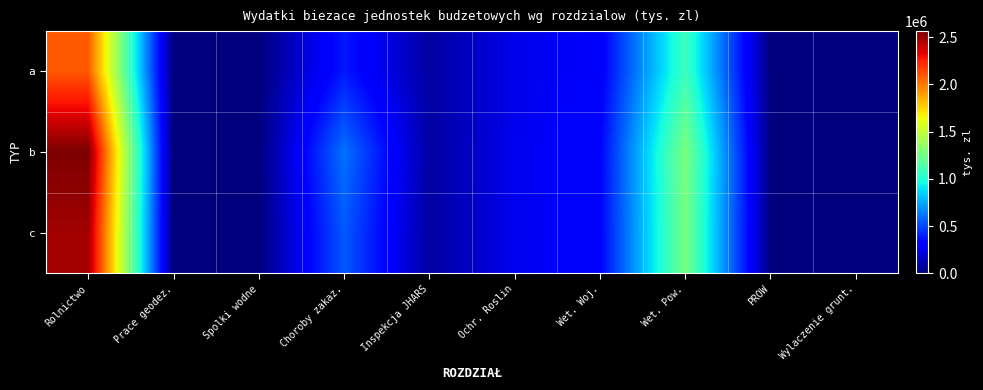

Between Ochr. Roslin and Wet. Pow., which series saw the biggest shift?

b